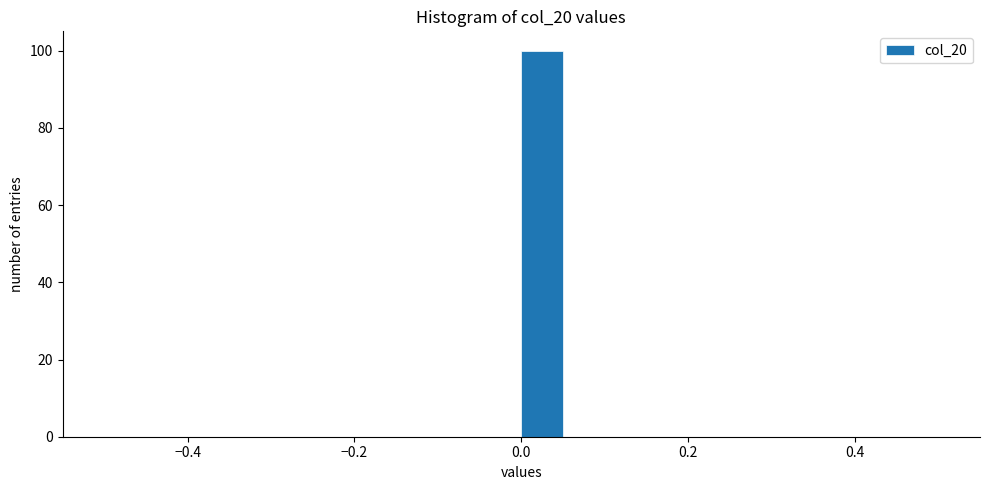

Around what value on the x-axis is the tallest bar? Give the approximate position of its centre, as read against the axis.

0.02